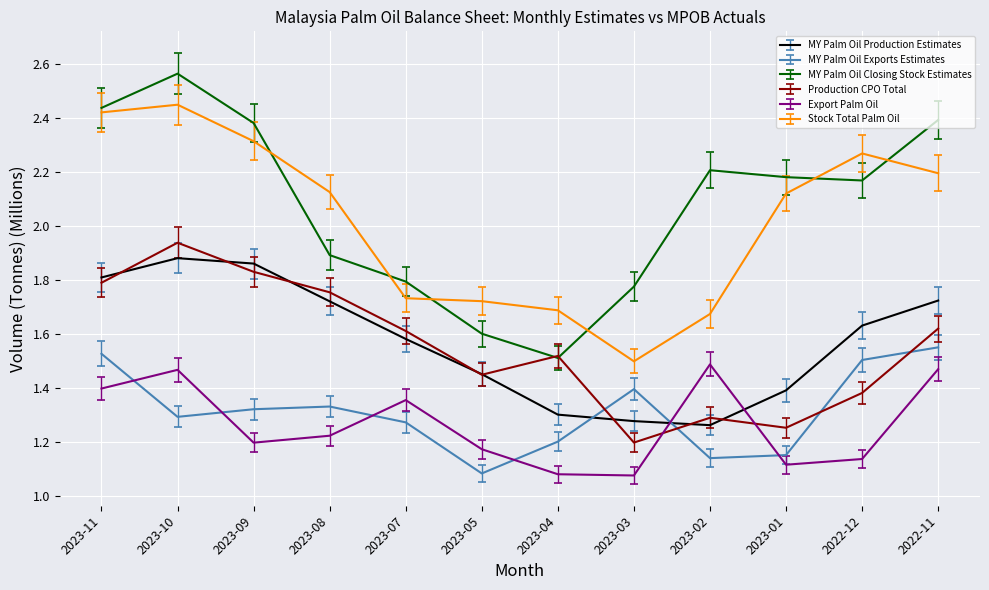

How many intersections are there between MY Palm Oil Exports Estimates and Export Palm Oil?

6